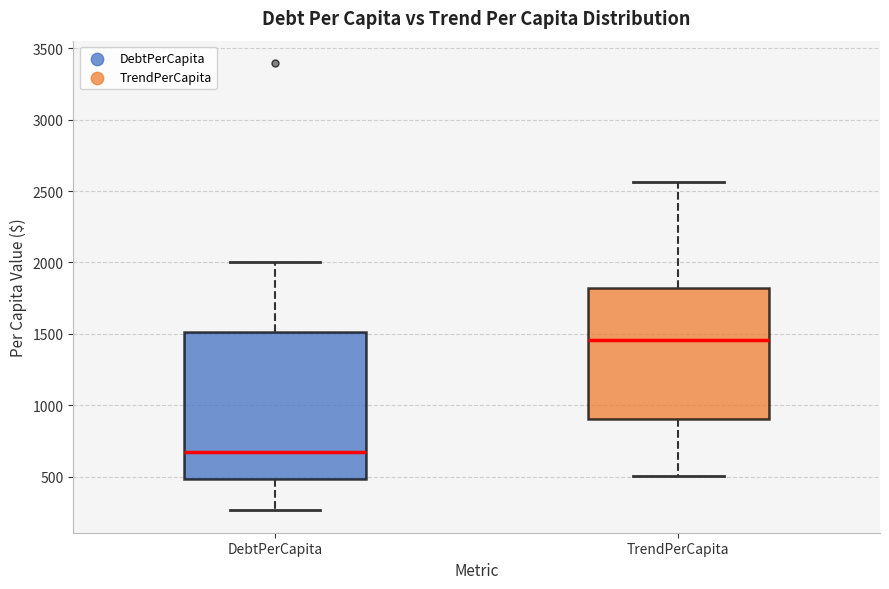

Reading left to right, read every box against the y-axis: the position of its median line, the range the box covers, and the ends of its whiskers. The values are not printed on the chart, so give them approximately, as read against the axis.

DebtPerCapita: median 650, box 500 to 1500, whiskers 250 to 2000
TrendPerCapita: median 1450, box 900 to 1800, whiskers 500 to 2550